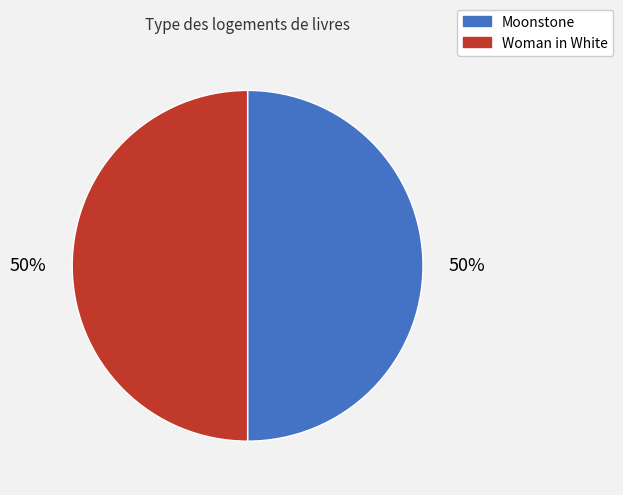

The Woman in White slice represents 36% of the pie. True or false?

False